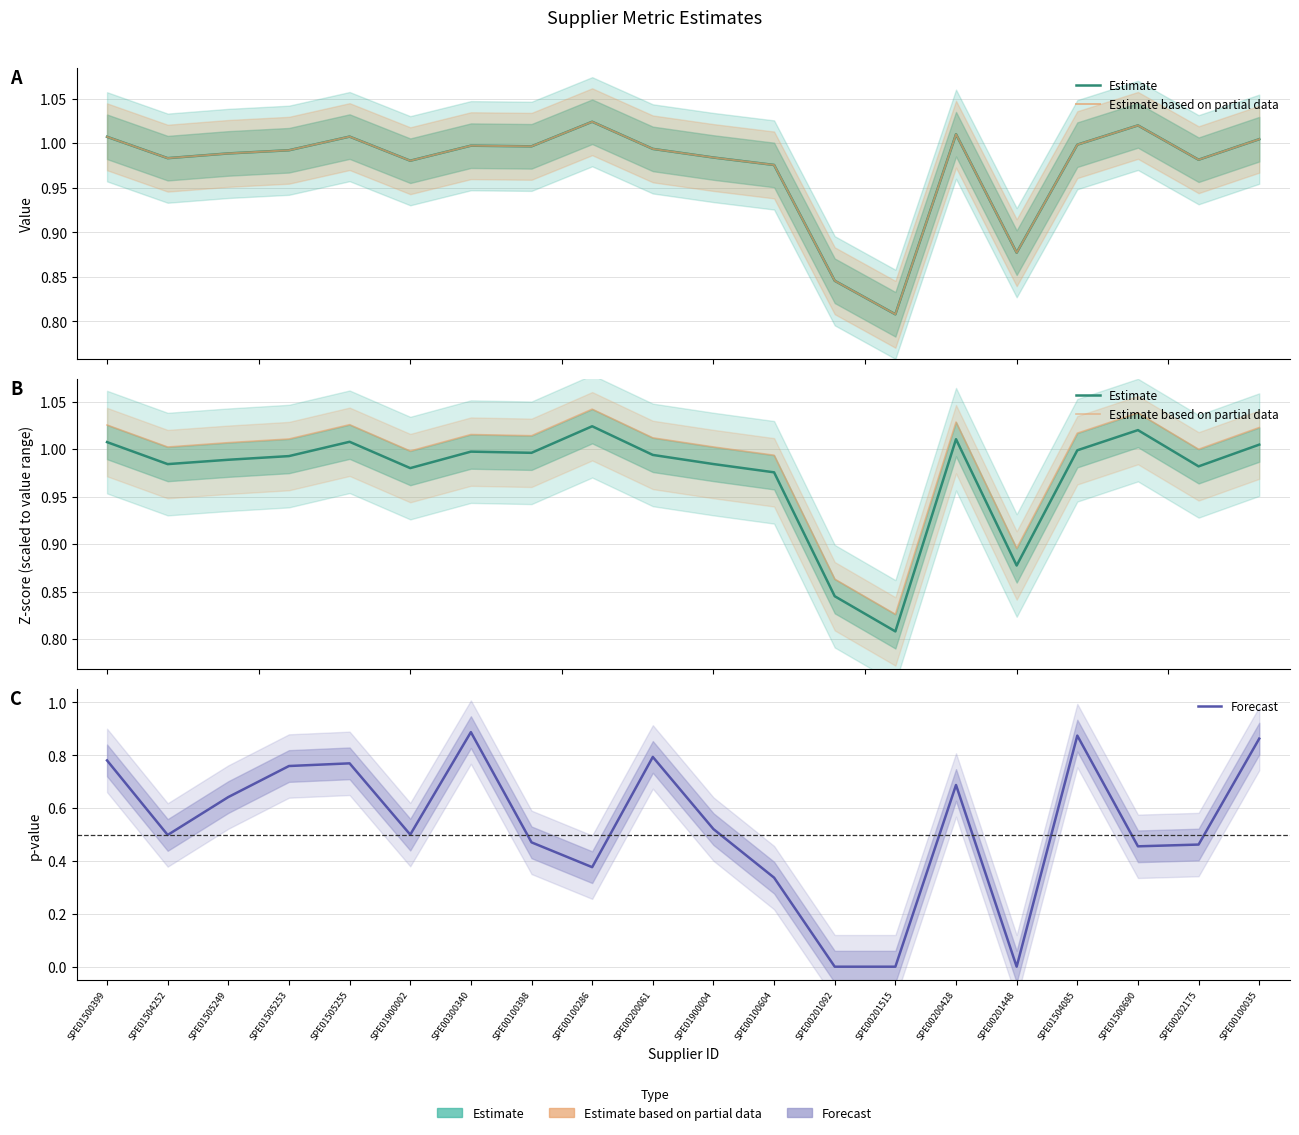

What is the difference between the Forecast values at SPE00300340 and SPE00201515?

0.9